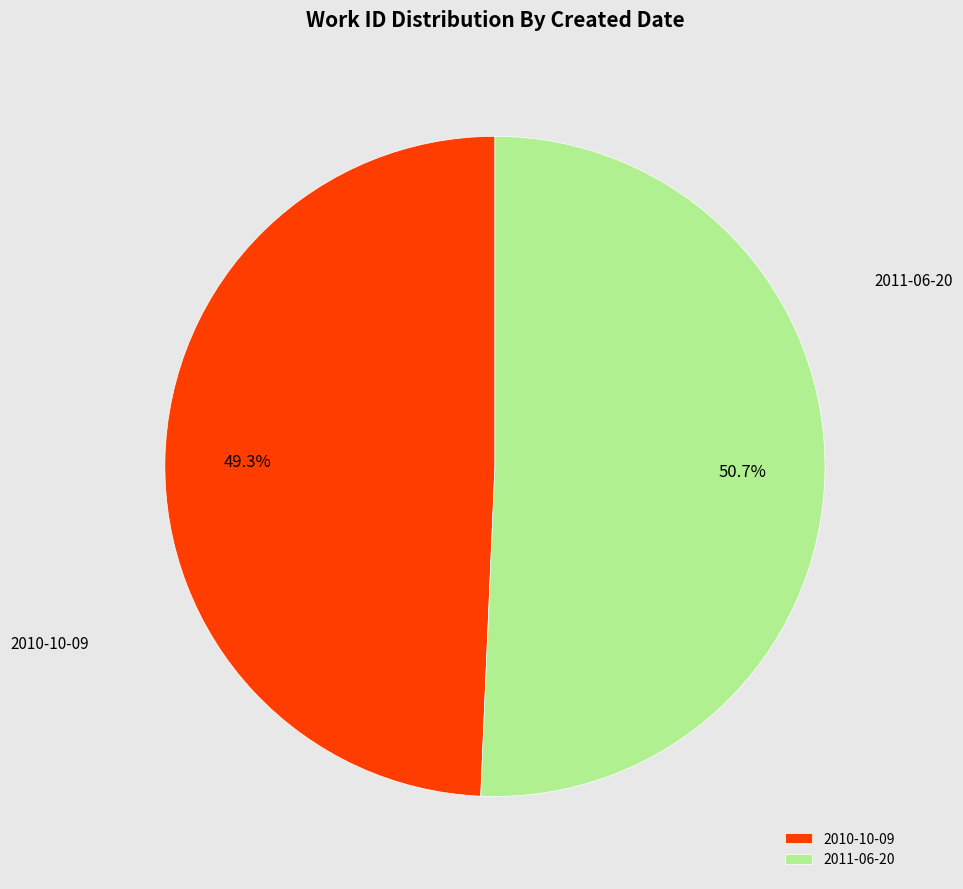

How many slices are in this pie chart?

2